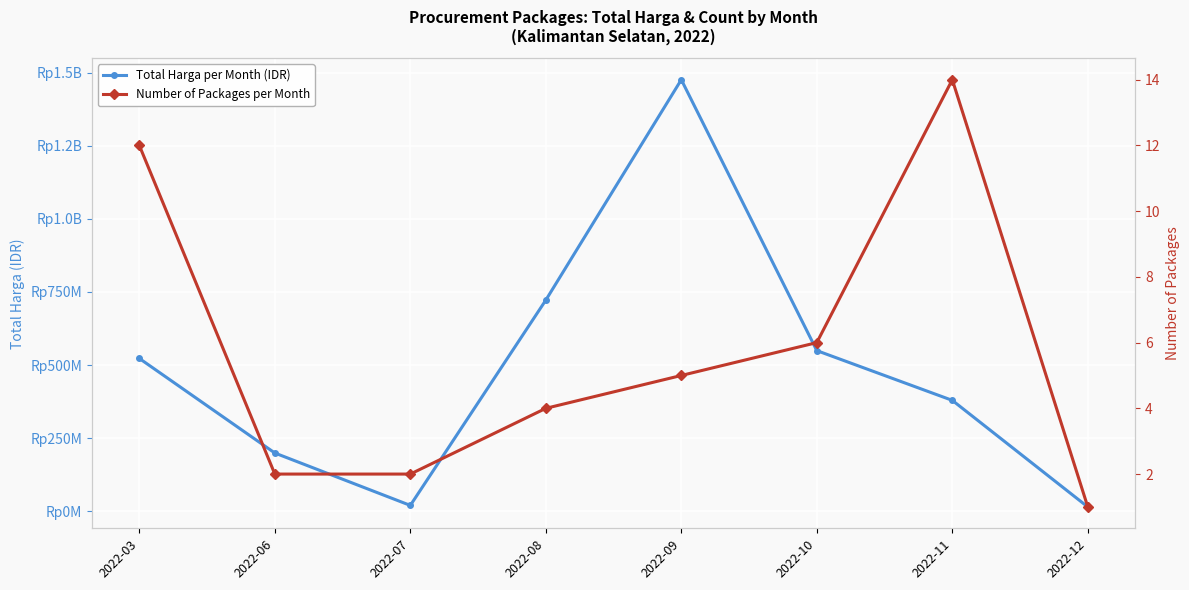

Is it true that Total Harga per Month (IDR) equals 984030078 at 2022-09?

False